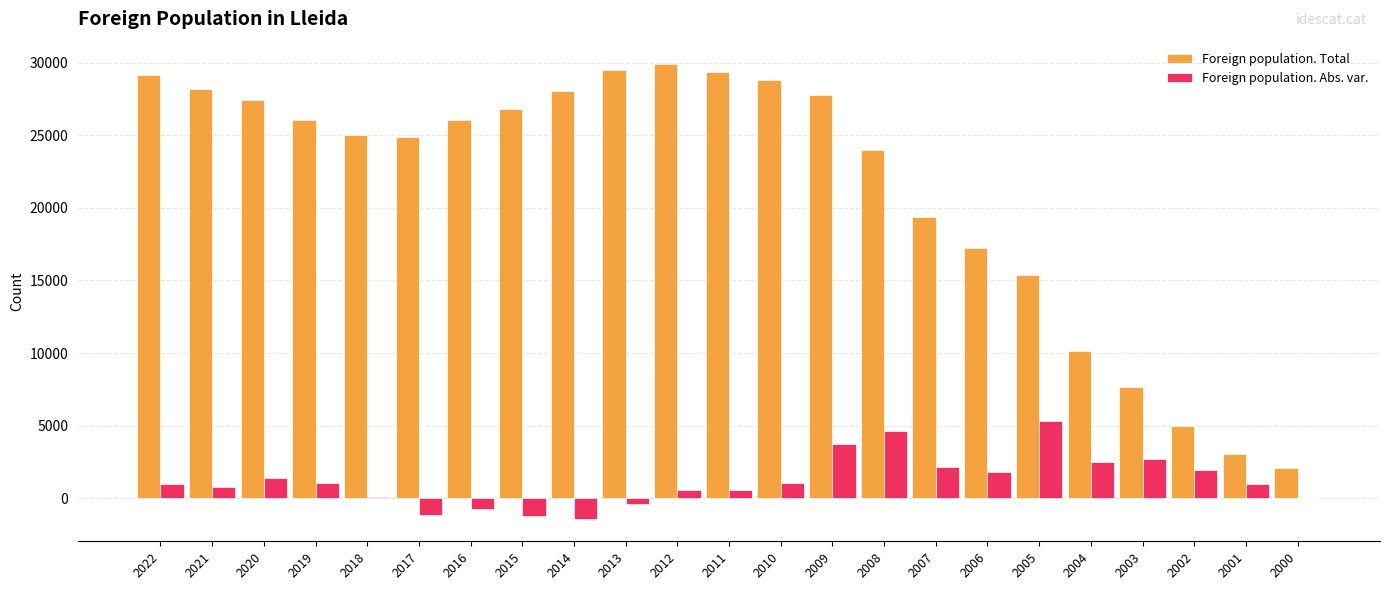

Which series has the largest total across all categories?

Foreign population. Total